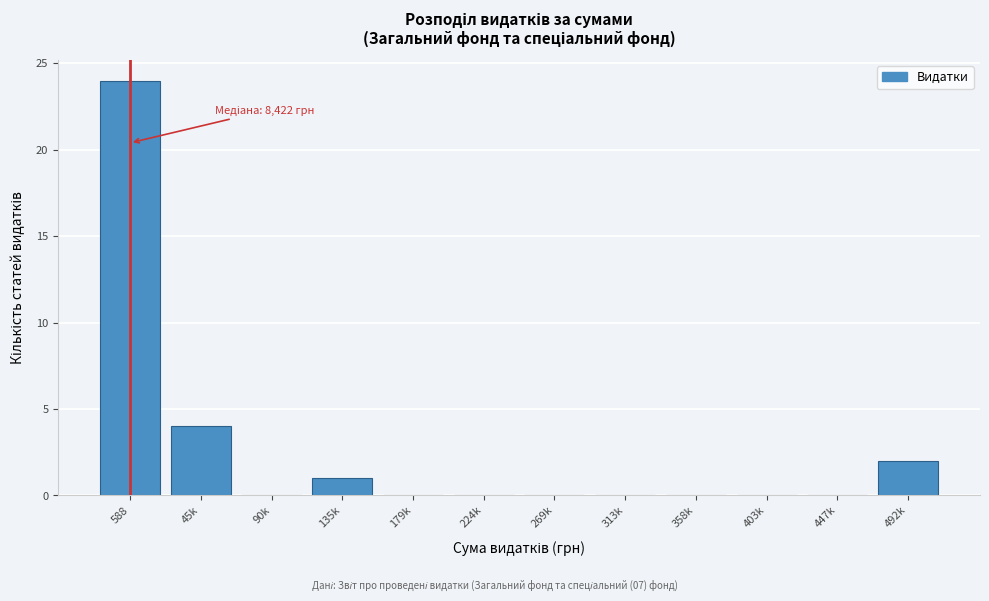

Reading left to right, what are all the values shown in this chart?

588=24	45k=4	90k=0	135k=1	179k=0	224k=0	269k=0	313k=0	358k=0	403k=0	447k=0	492k=2